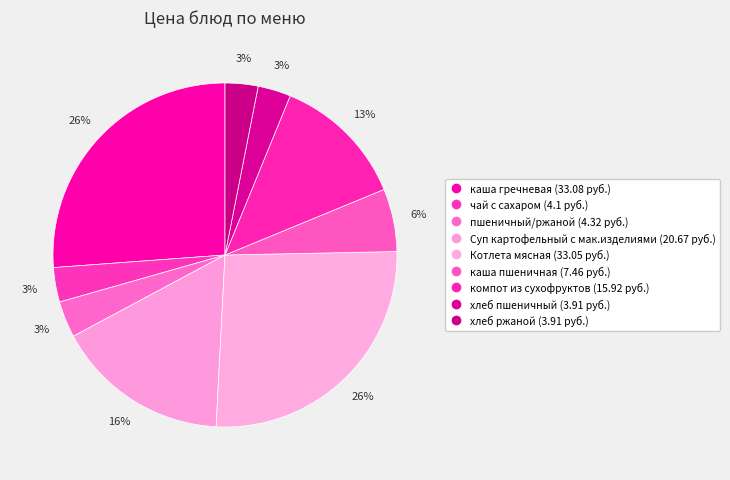

Which slice is the largest?

каша гречневая